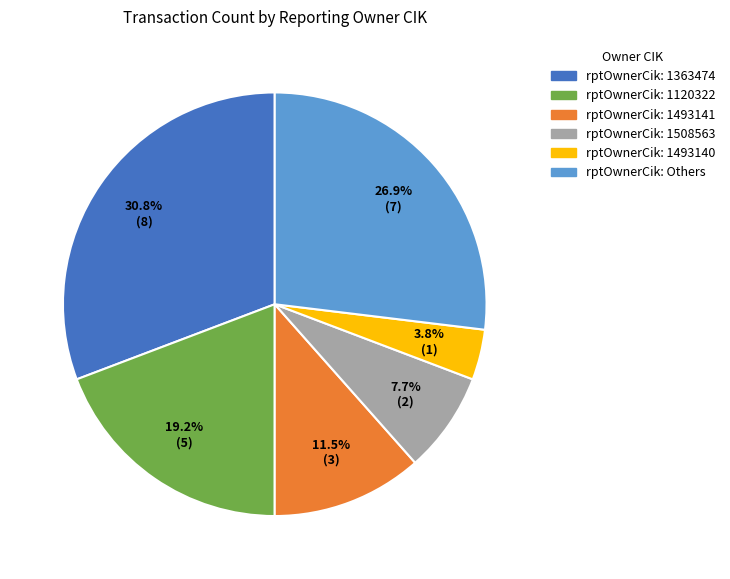

Does any single category account for the majority?

No